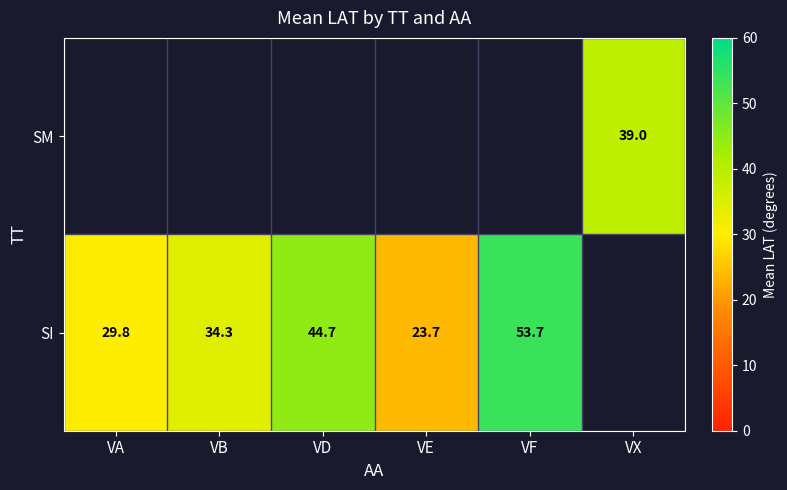

What is the difference between the SI values at VA and VB?

4.5